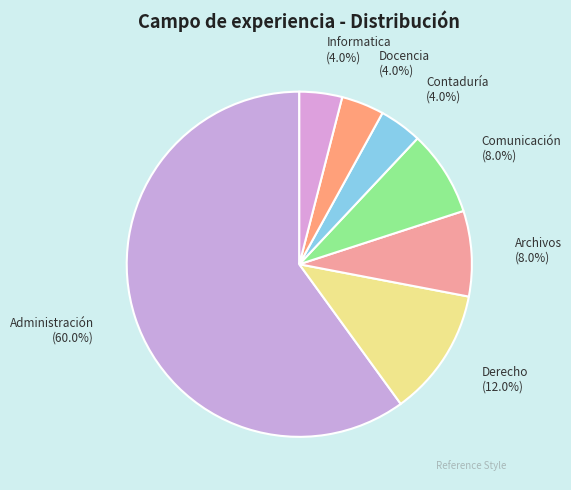

How many slices are in this pie chart?

7